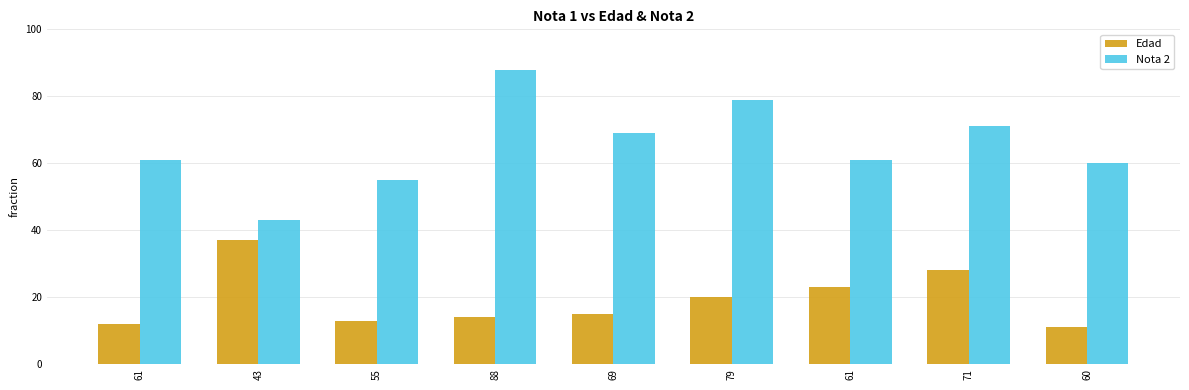

What is the difference between the maximum and minimum values in the Nota 2 series?

45